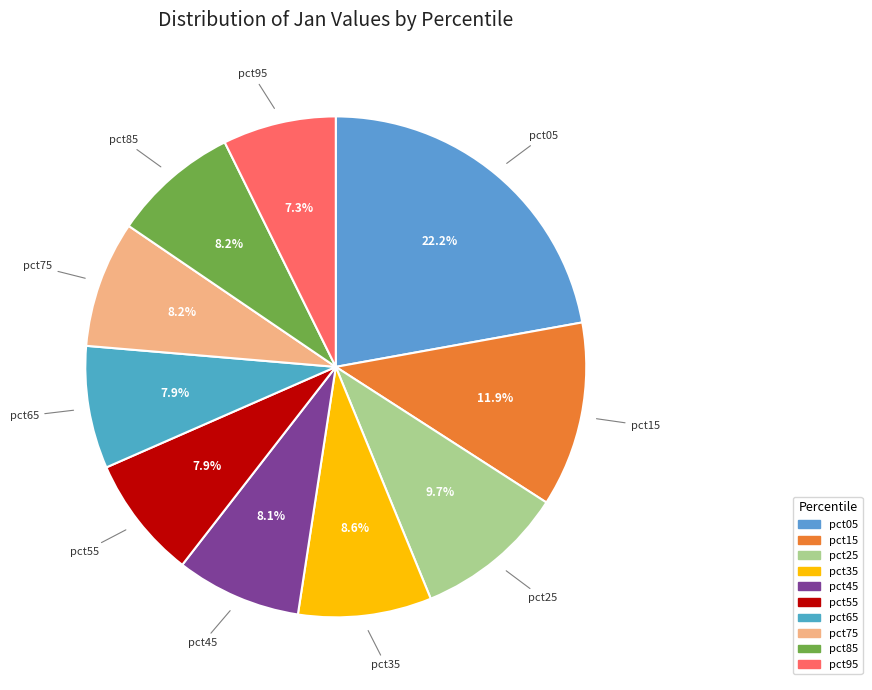

Does pct05 account for over 50% of the chart?

No